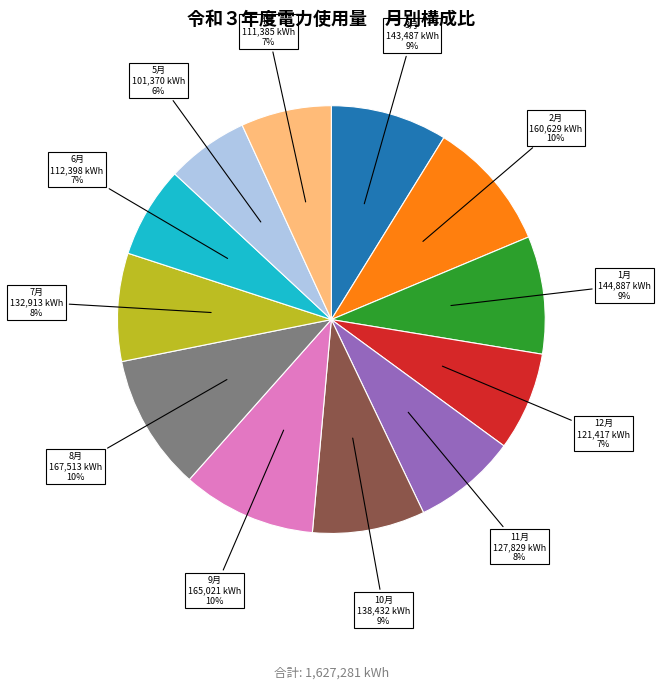

How many segments does this pie chart have?

12